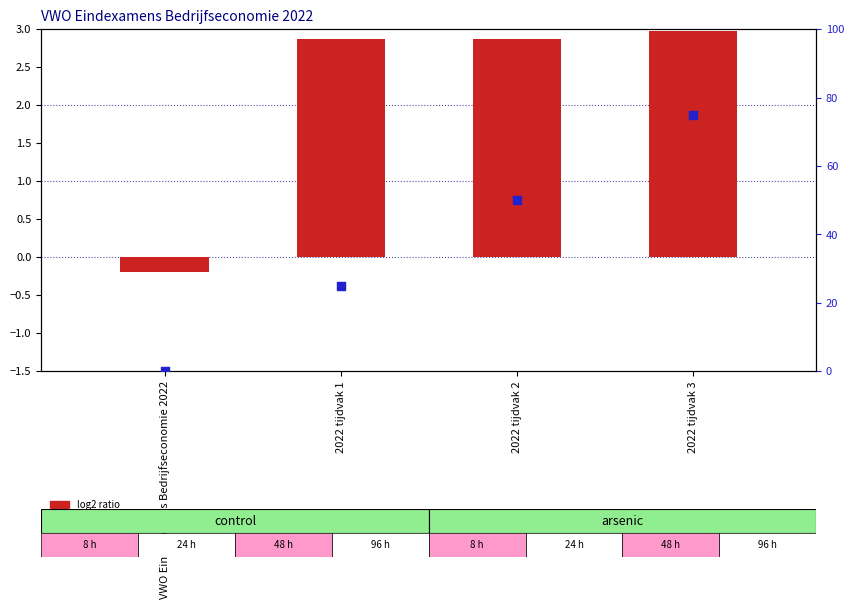

At which category is the sum across all series the highest?

2022 tijdvak 3